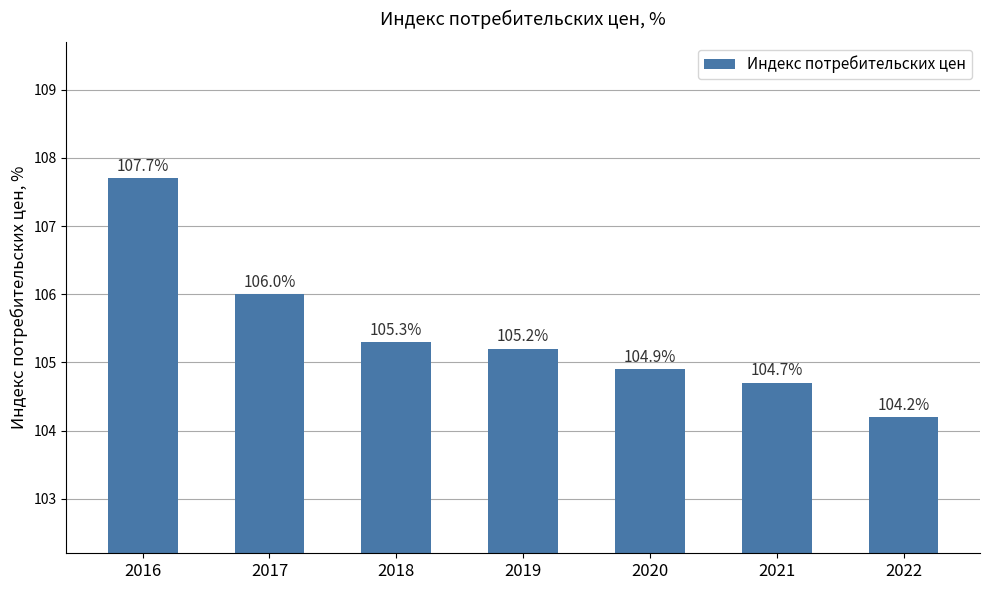

The chart shows a value of 186.3 at 2018. True or false?

False